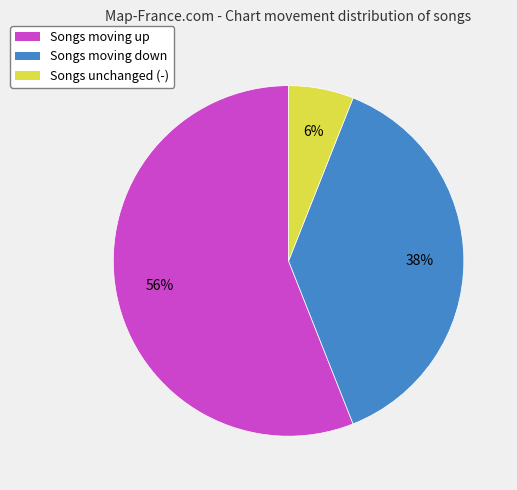

To the nearest percent, what is the difference between the Songs unchanged (-) and Songs moving up slice percentages?

50%